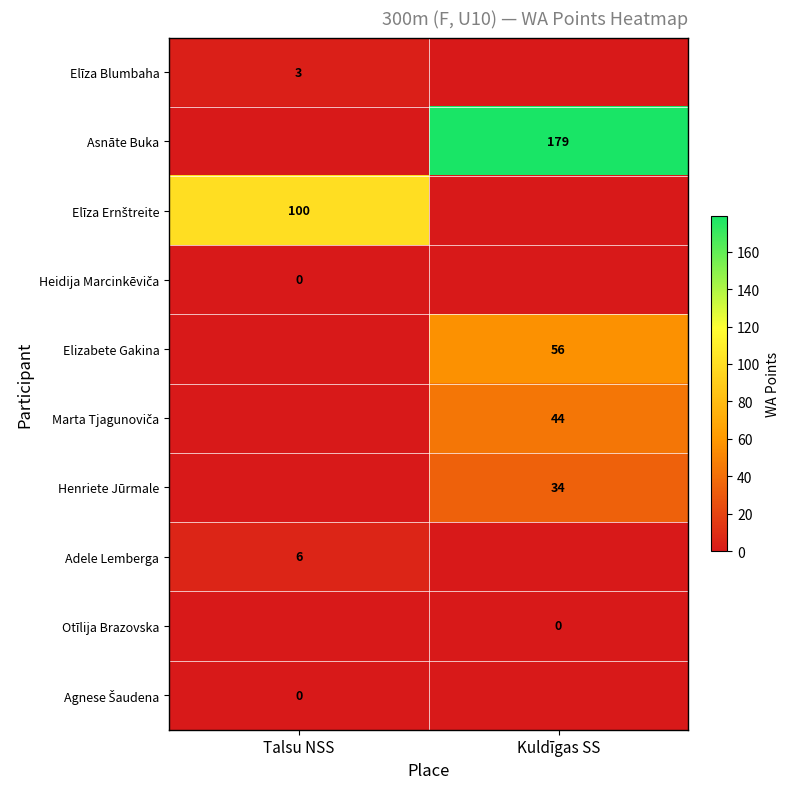

At which category is the sum across all series the highest?

Kuldīgas SS